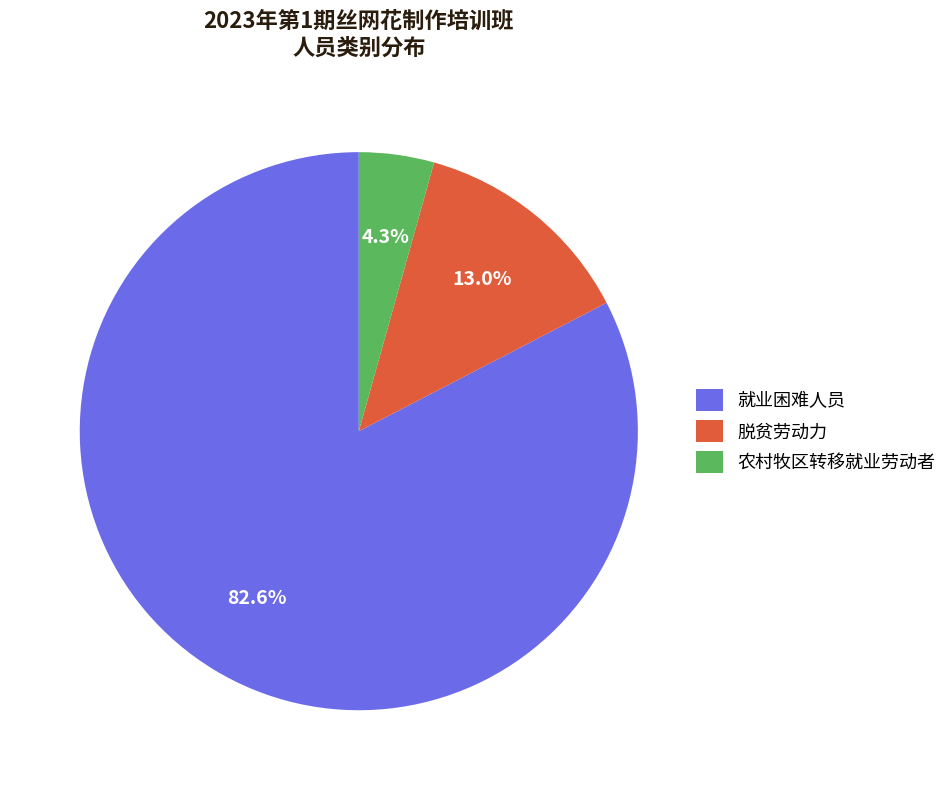

Rank the categories by value from lowest to highest.

农村牧区转移就业劳动者, 脱贫劳动力, 就业困难人员